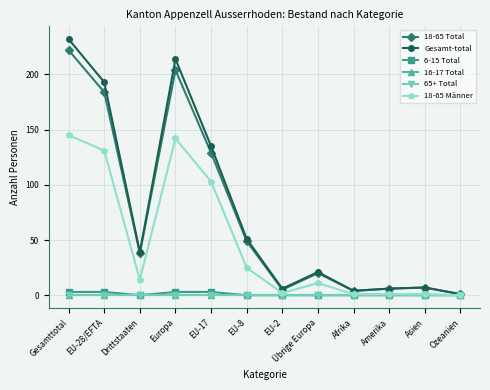

What position from the left is Übrige Europa?

8